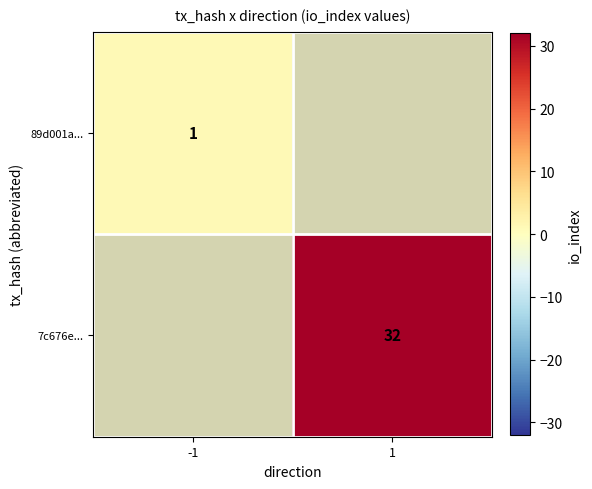

At how many categories does at least one series exceed 12?

1